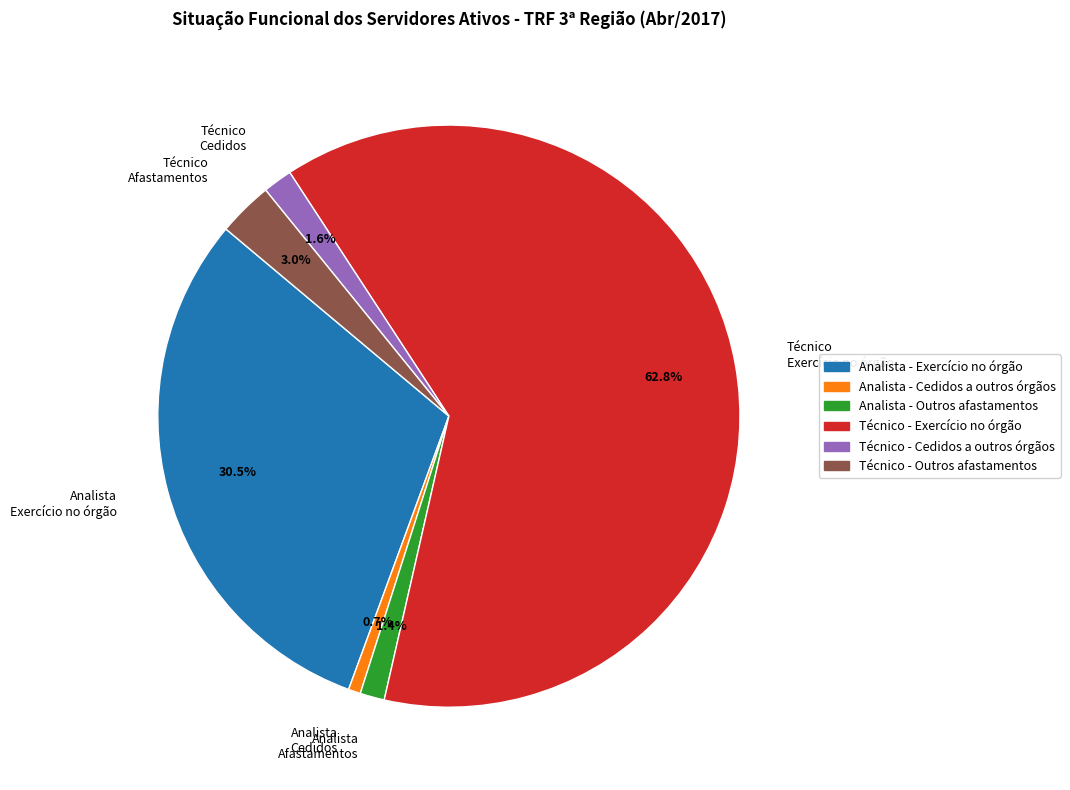

Which has a higher value, Analista Cedidos or Técnico Afastamentos?

Técnico Afastamentos